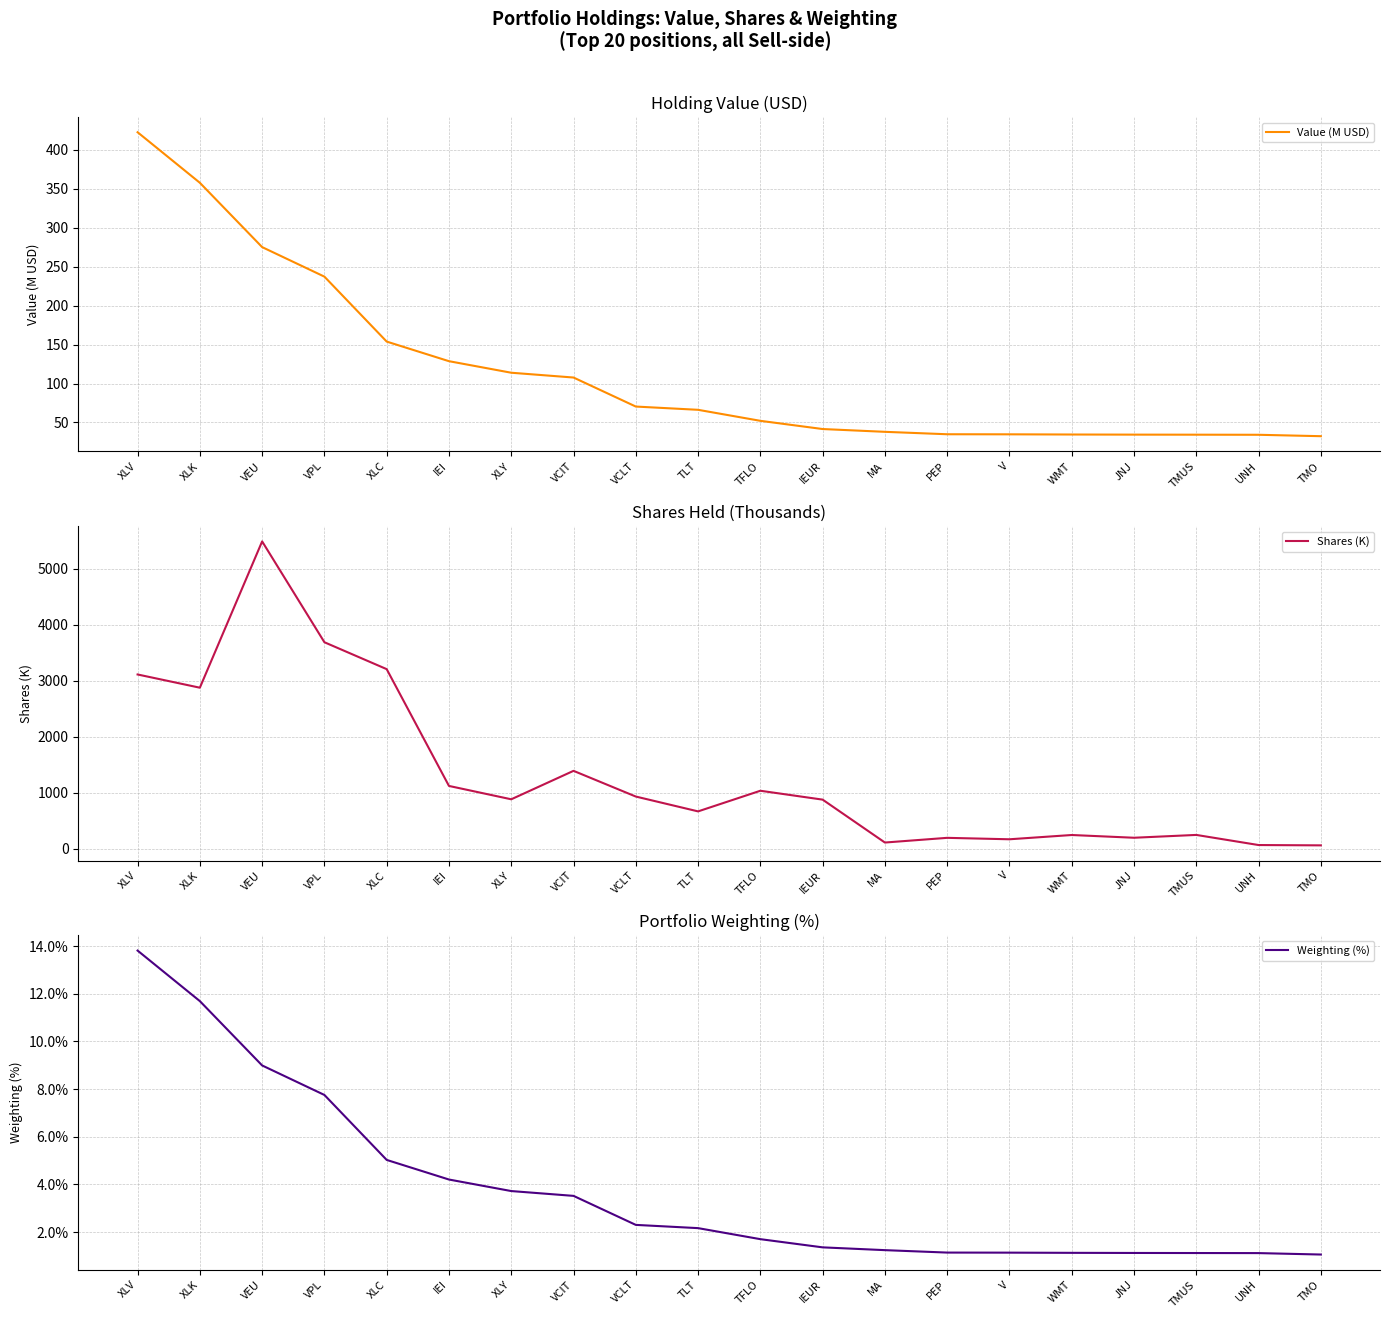

What is the approximate value of Shares (K) at XLK?

2873.9